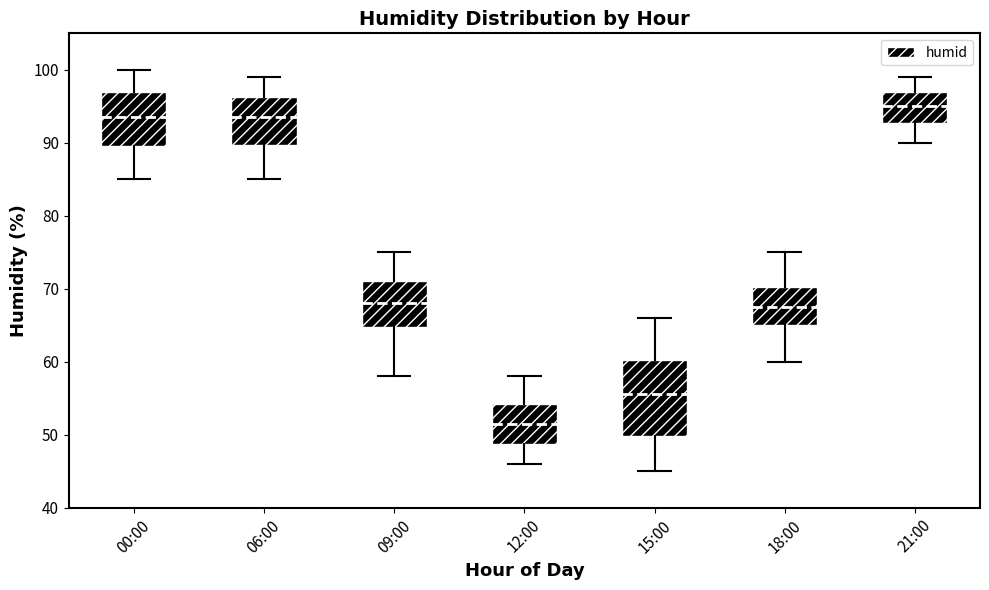

Which box has the highest median line?

21:00